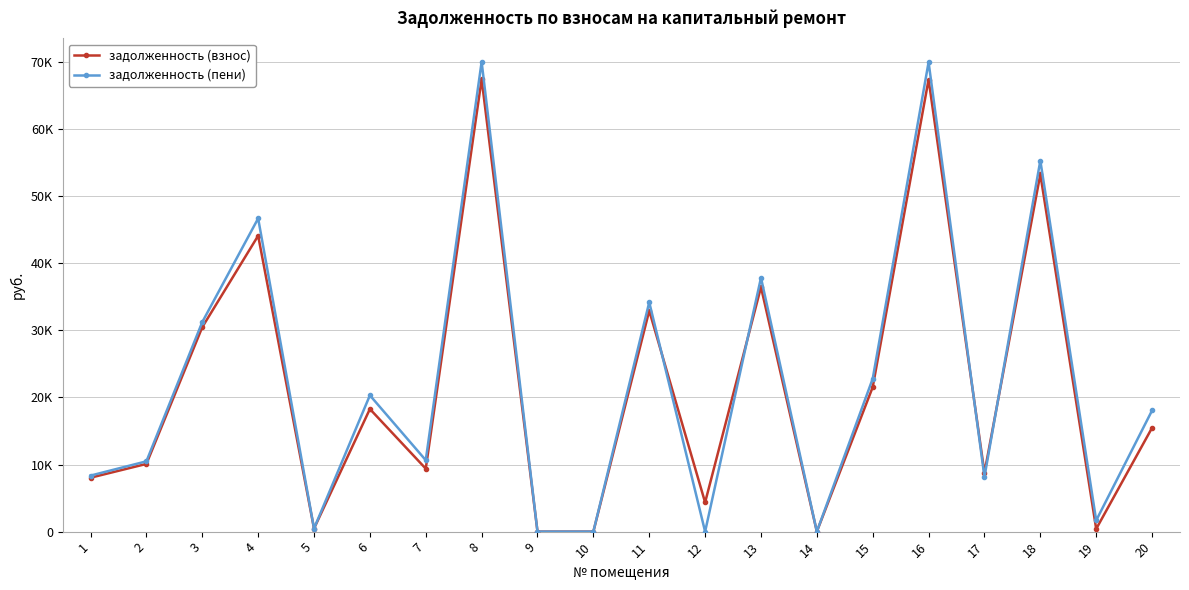

Rank the series by their maximum value, from lowest to highest.

задолженность (взнос), задолженность (пени)